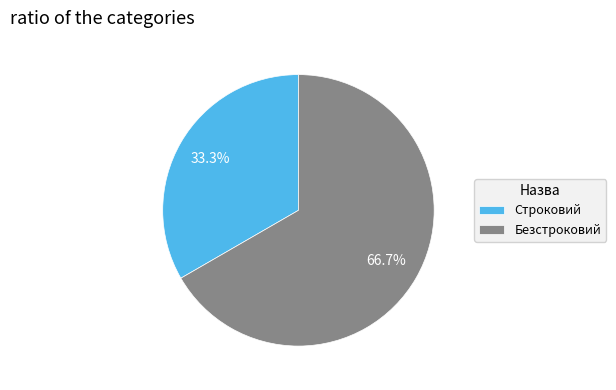

Is Безстроковий the majority of the pie?

Yes